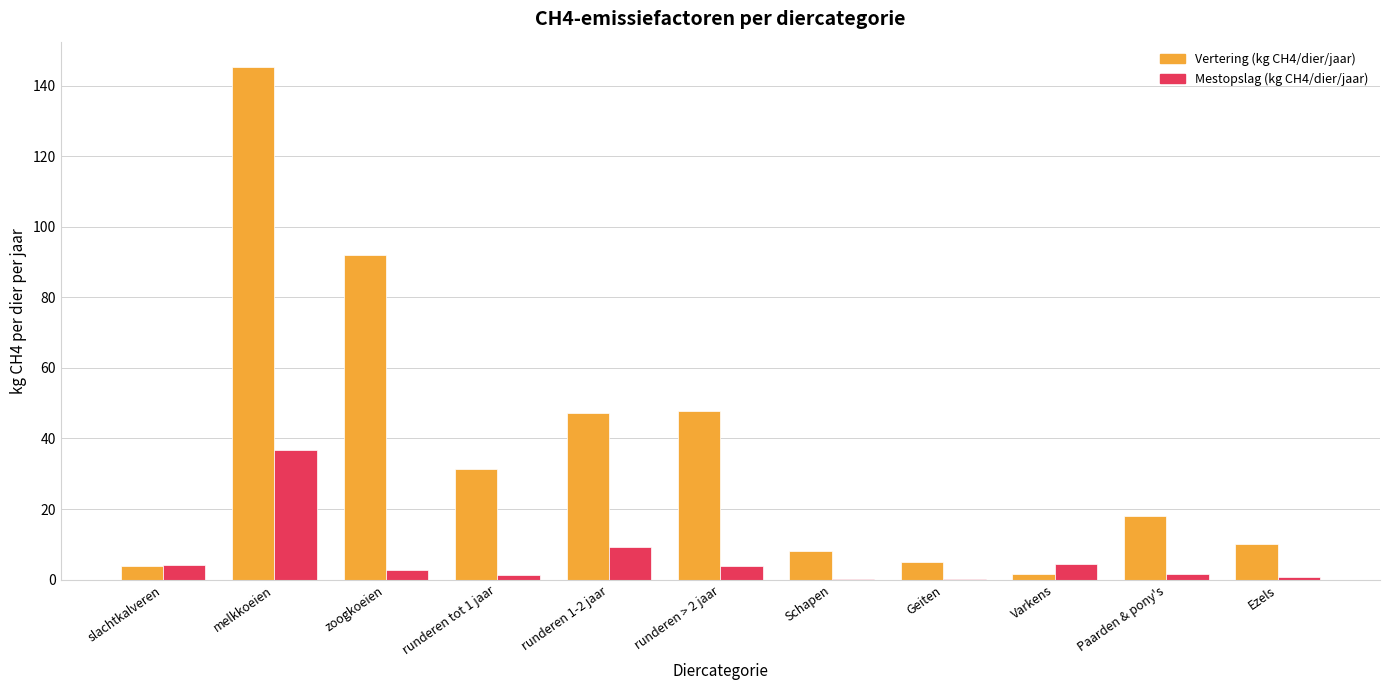

Is the value of Vertering (kg CH4/dier/jaar) at slachtkalveren greater than the value of Mestopslag (kg CH4/dier/jaar) at melkkoeien?

No